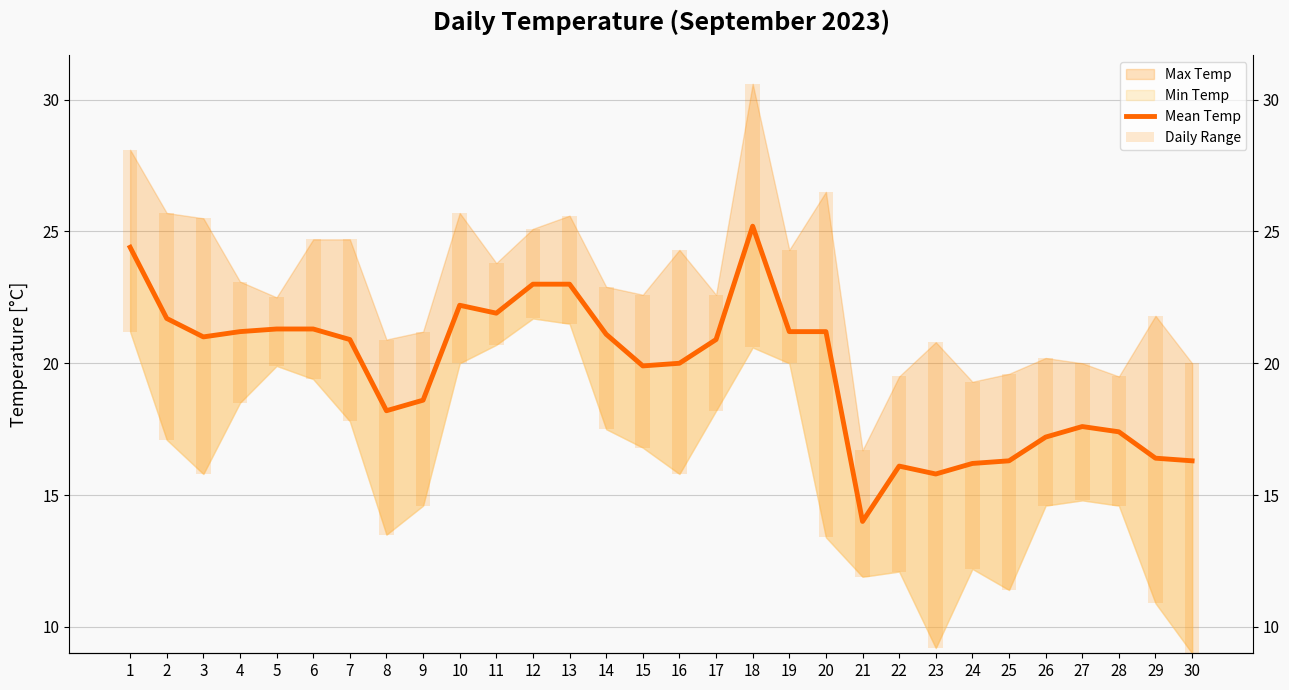

Which category has the highest value in the Daily Range series?

20